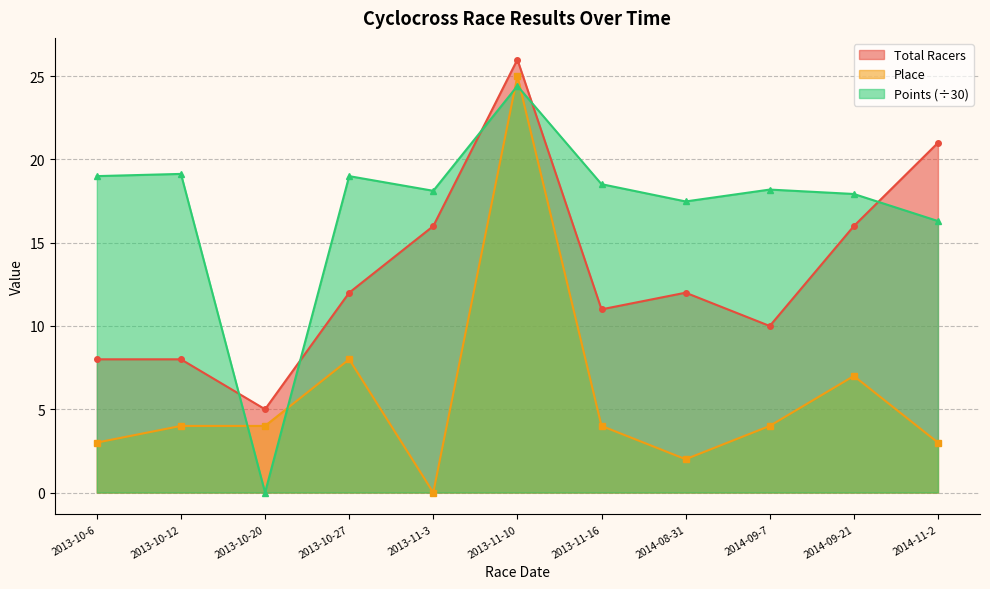

What is the sum of all Total Racers values?

145.0